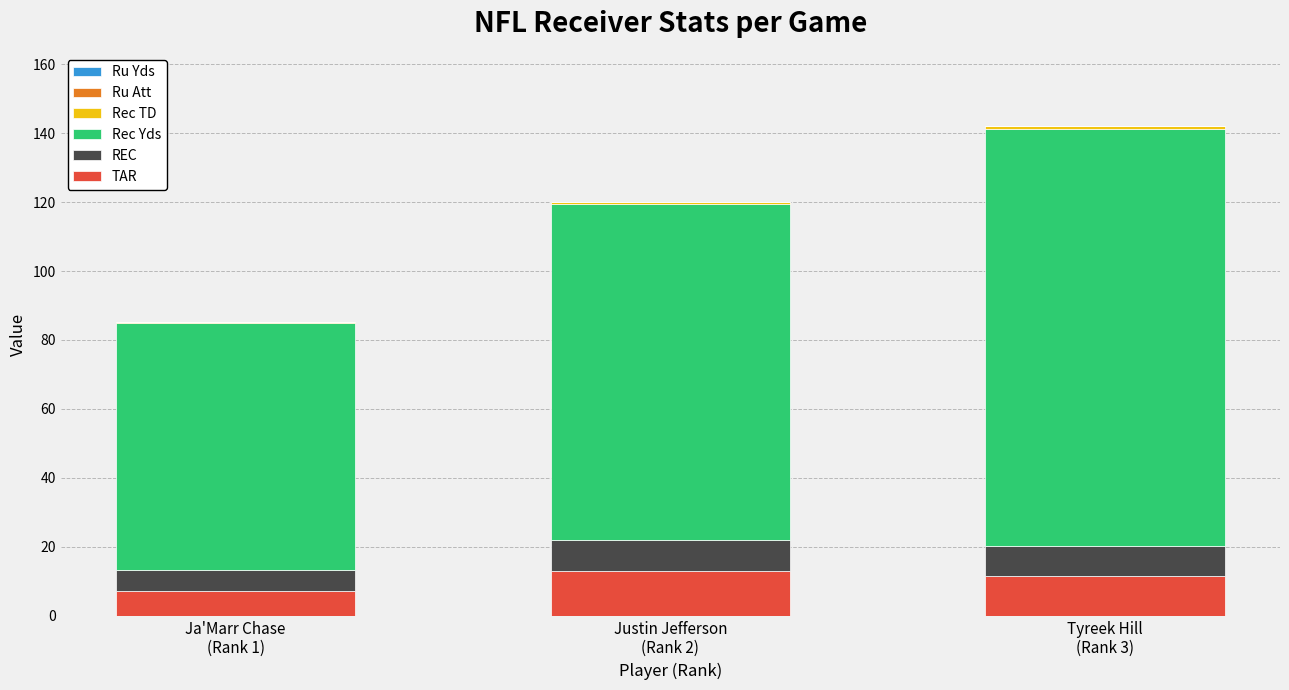

What is the average value of the TAR series?

10.6